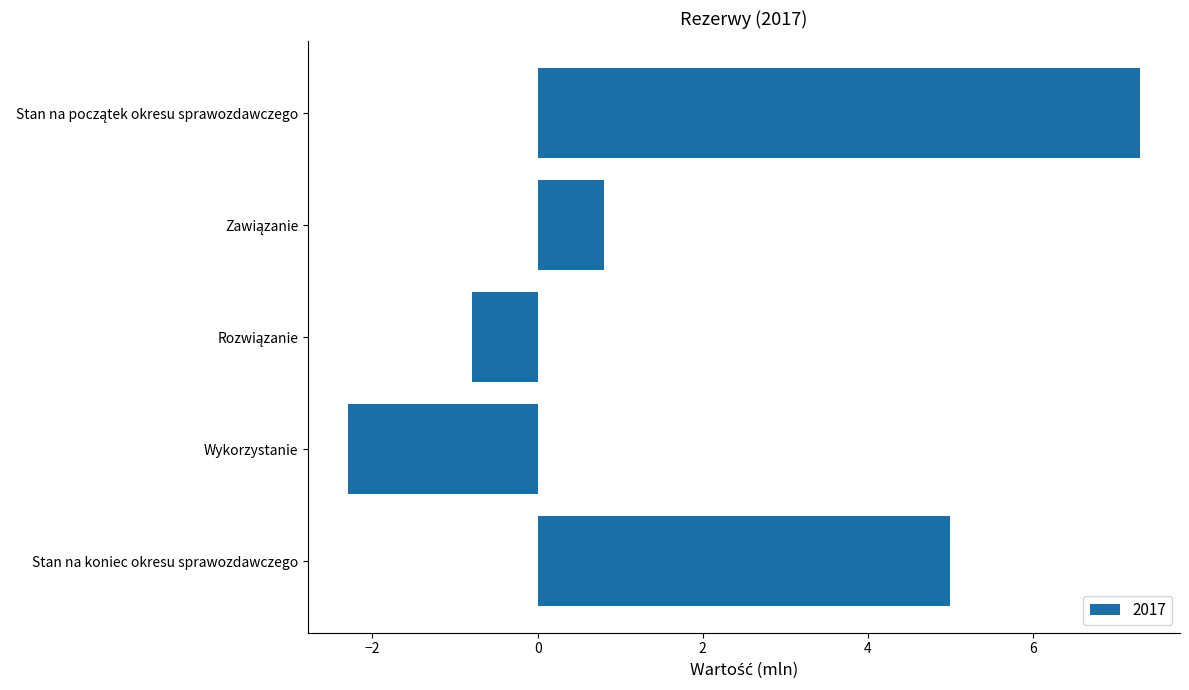

What is the approximate value at Wykorzystanie?

-2.3